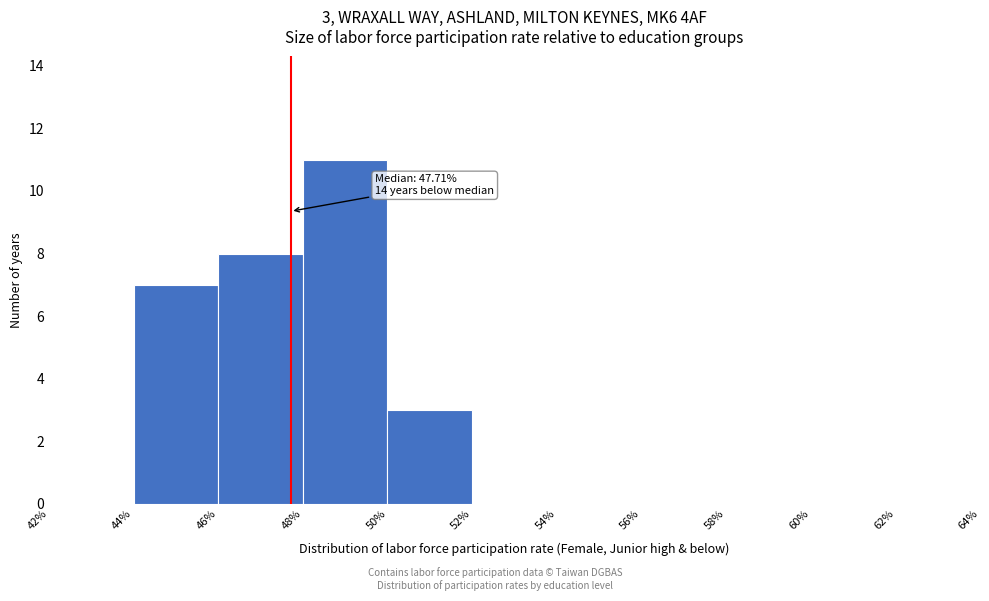

Which range on the x-axis has the tallest bar?

48% to 50%